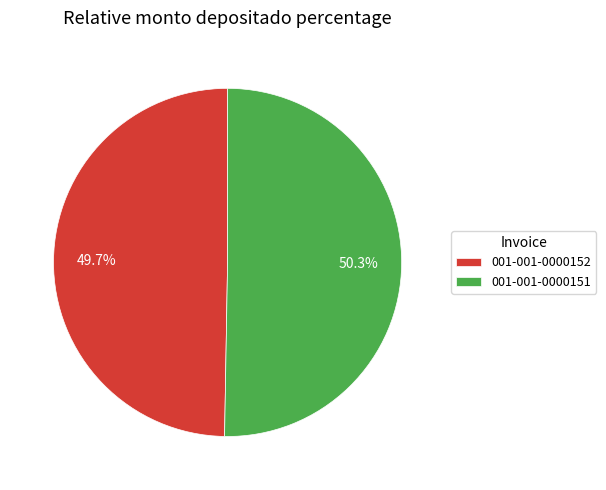

Count the number of slices in the pie.

2